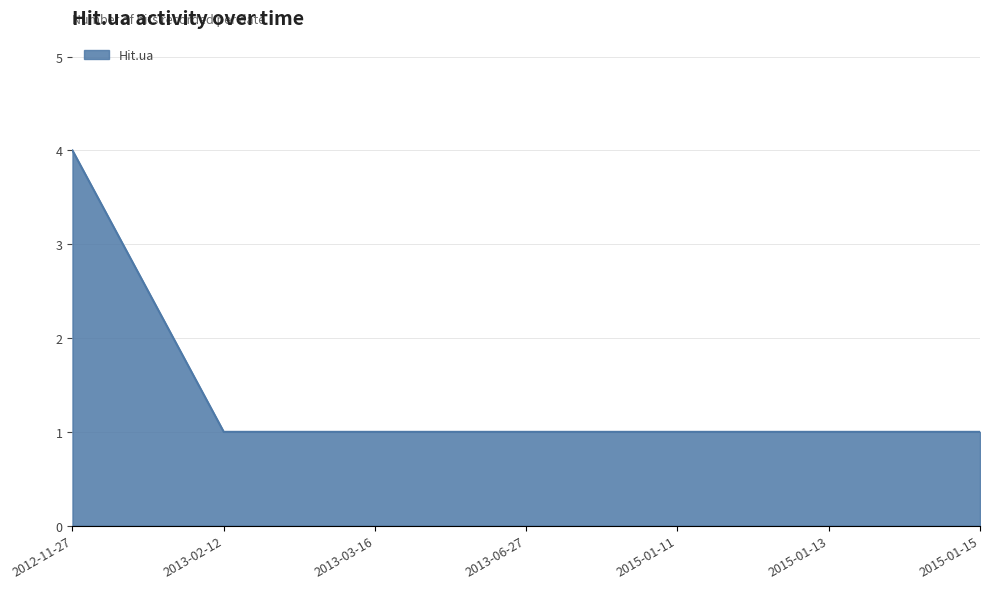

The chart shows a value of 1 at 2015-01-15. True or false?

True